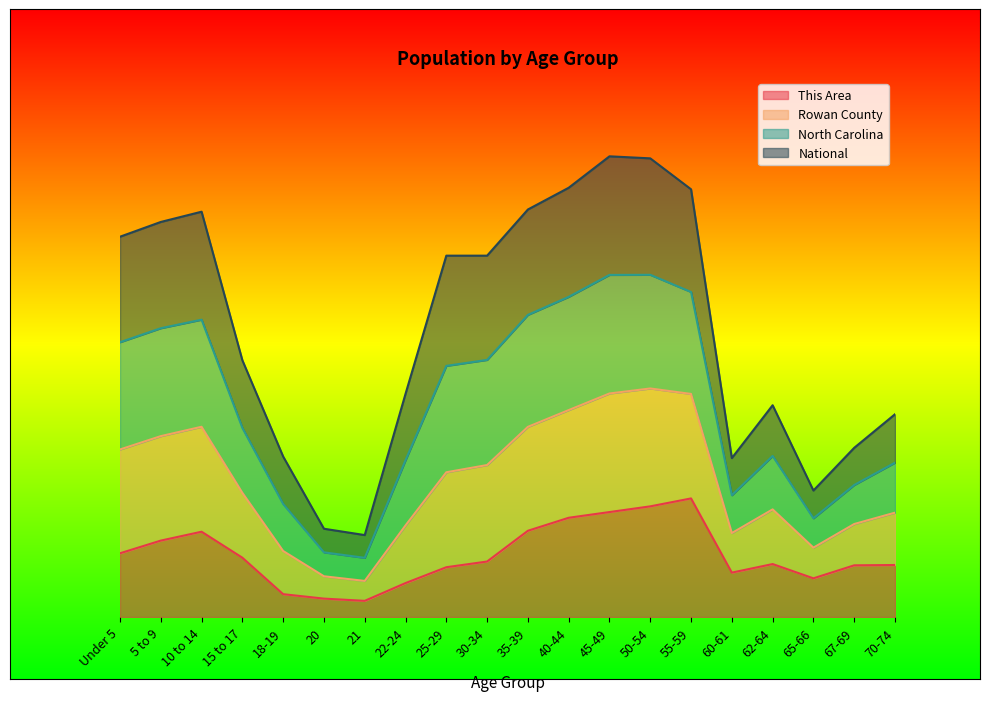

What are all the series names shown in the legend?

This Area, Rowan County, North Carolina, National